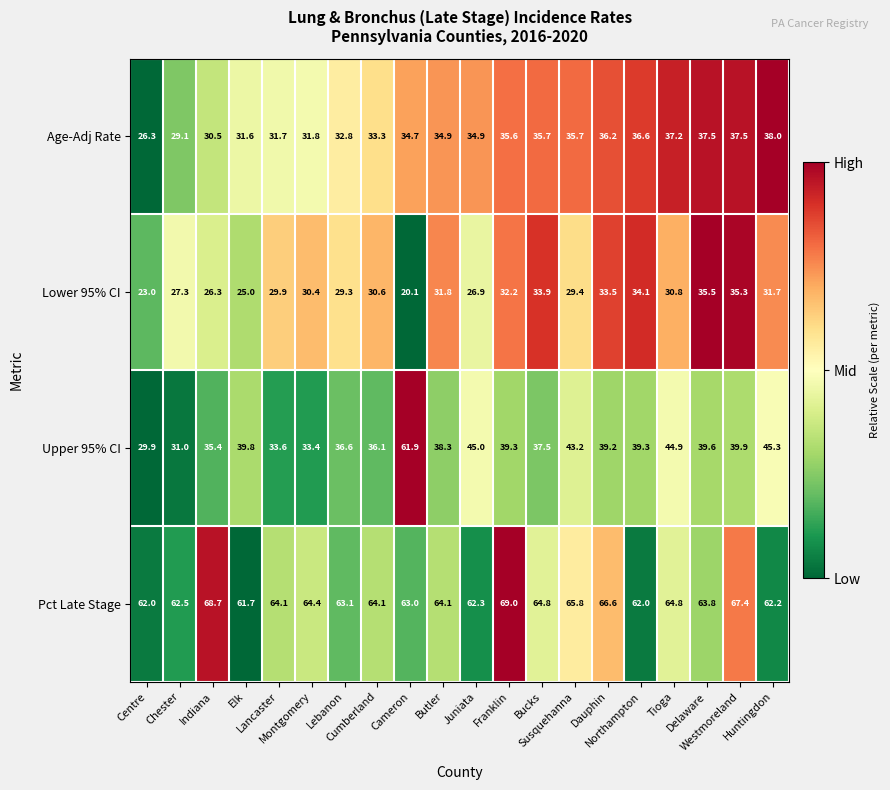

What is the highest value of the Age-Adj Rate series?

38.0